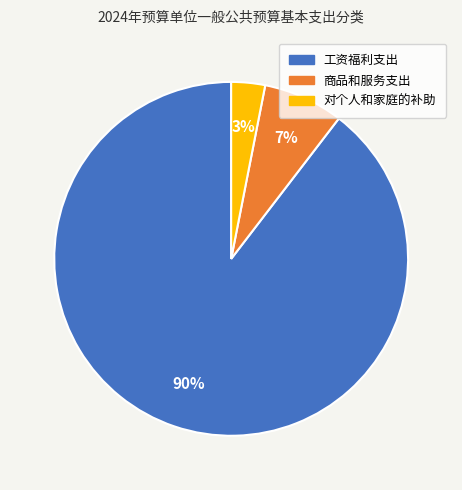

Combined, do 对个人和家庭的补助 and 工资福利支出 account for over 50%?

Yes